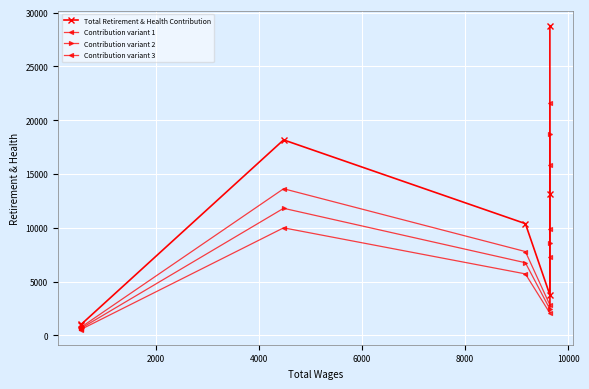

Which series has the widest spread of values?

Total Retirement & Health Contribution